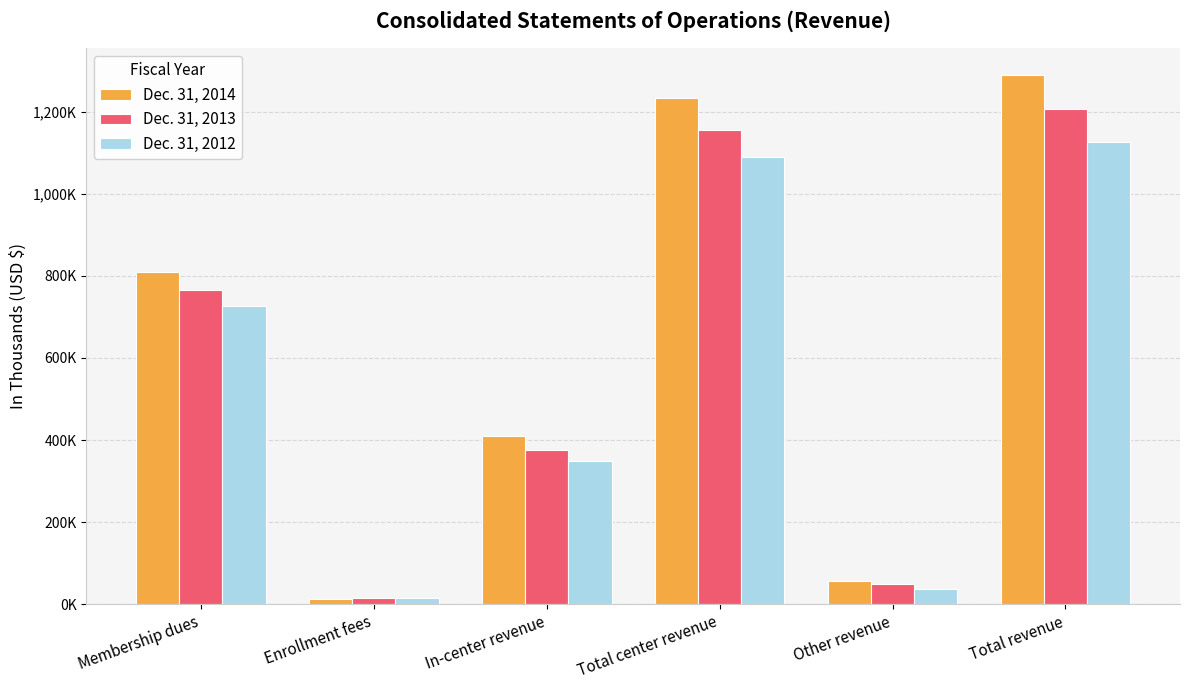

Which series has the widest spread of values?

Dec. 31, 2014